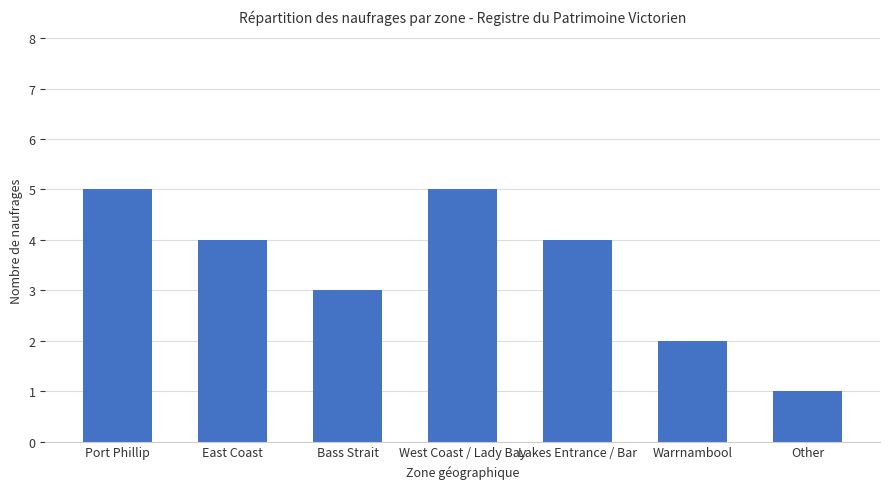

What is the greatest value displayed?

5